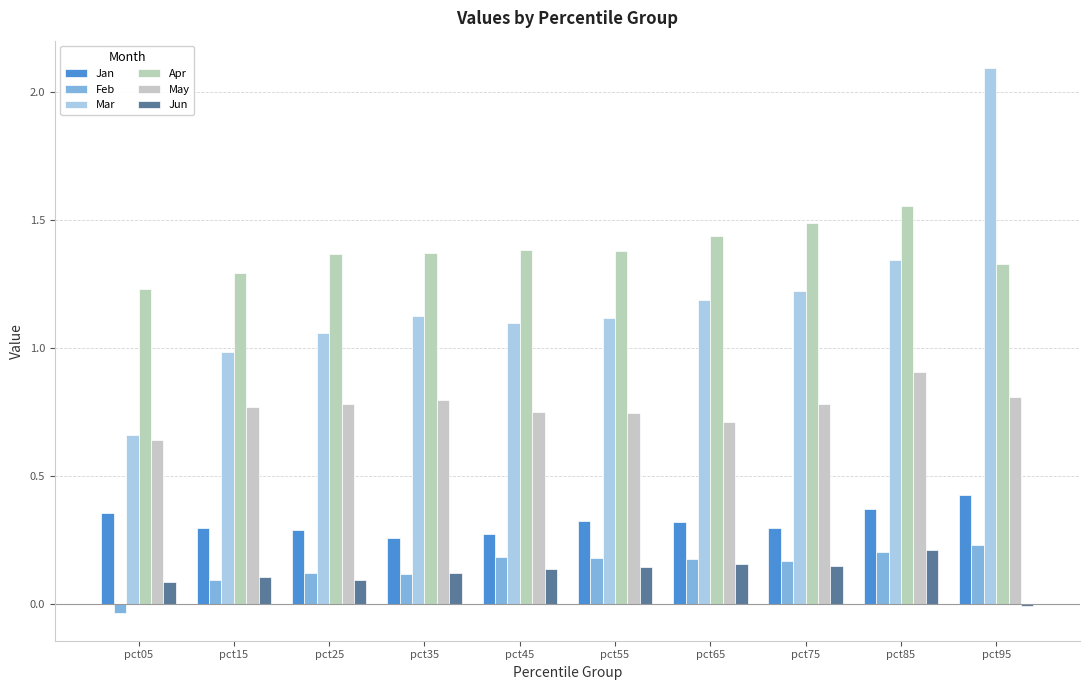

What are all the series names shown in the legend?

Jan, Feb, Mar, Apr, May, Jun